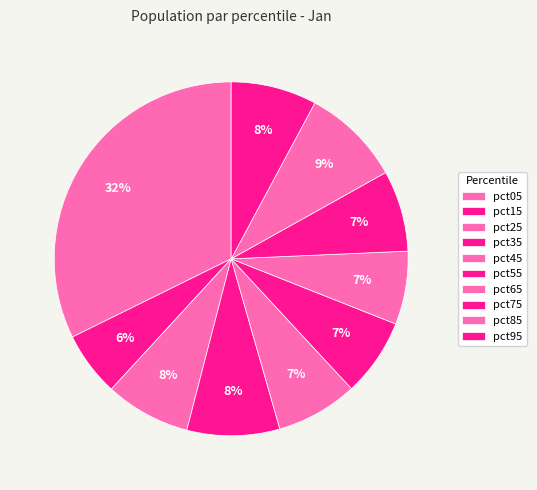

How many segments does this pie chart have?

10